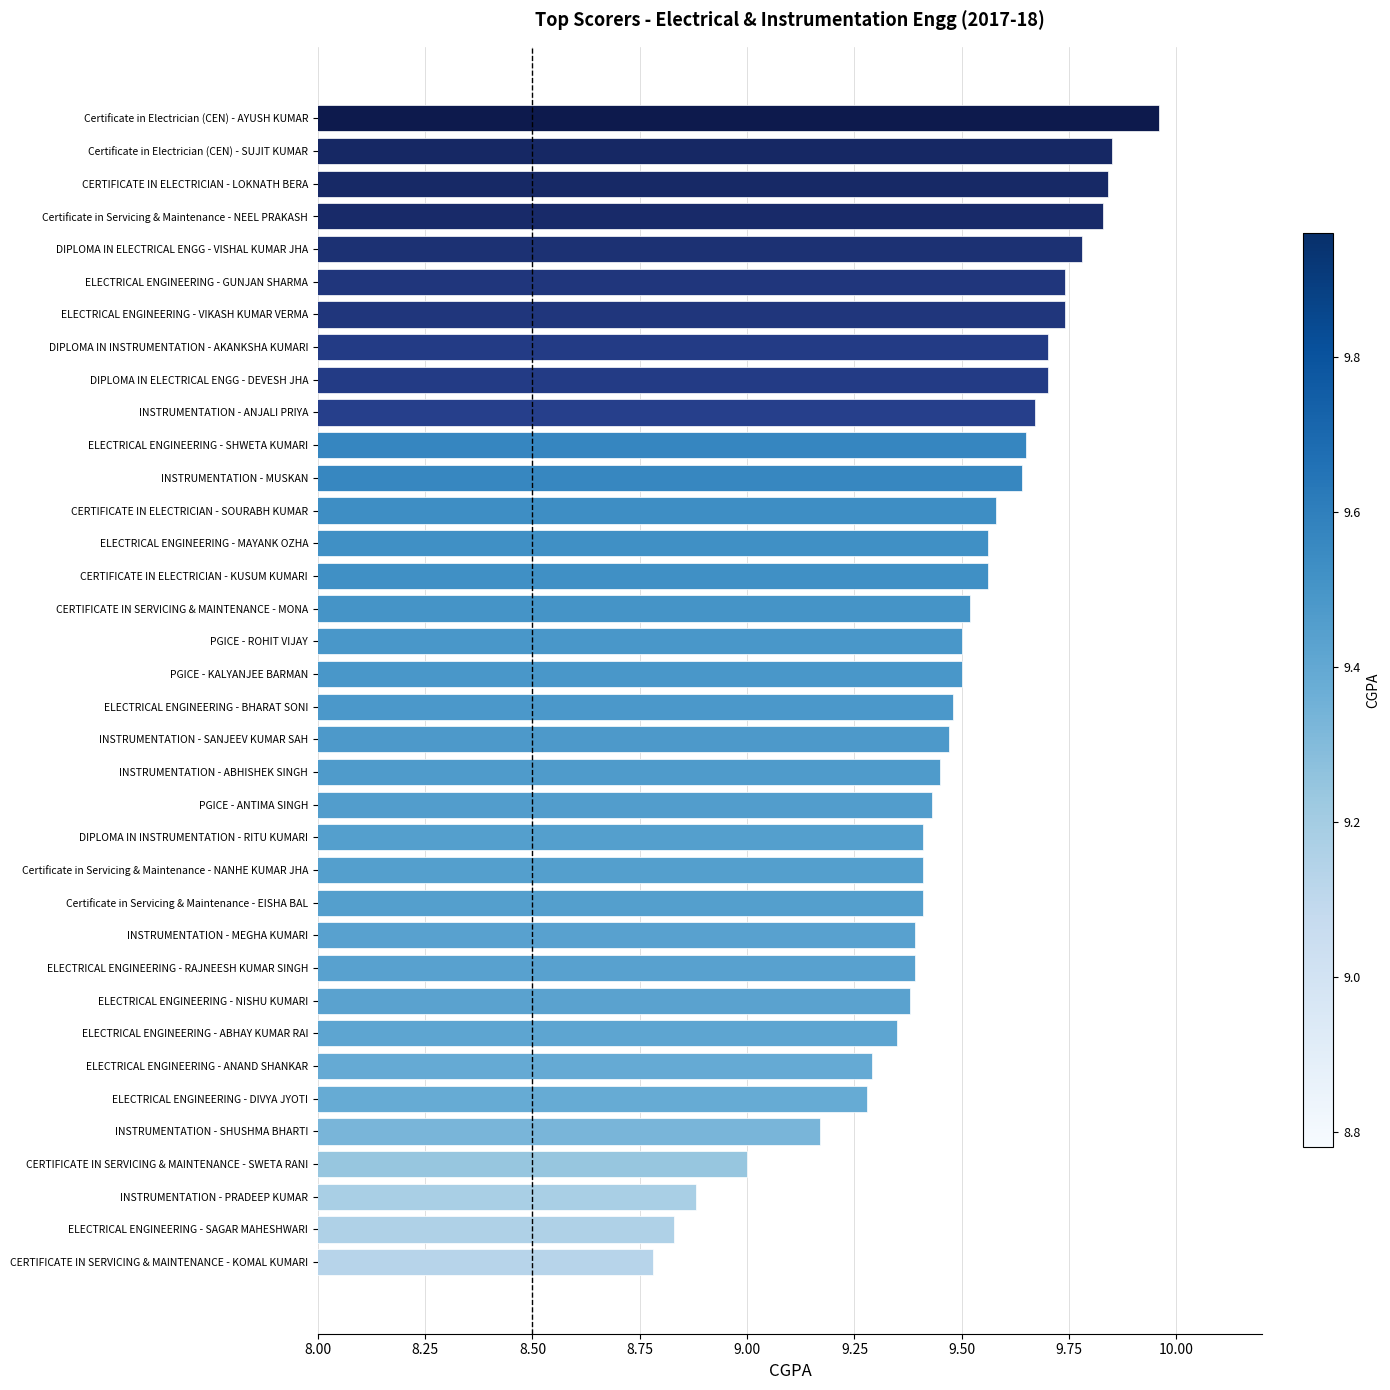

True or false: the data shows 13.5 at INSTRUMENTATION - ANJALI PRIYA.

False